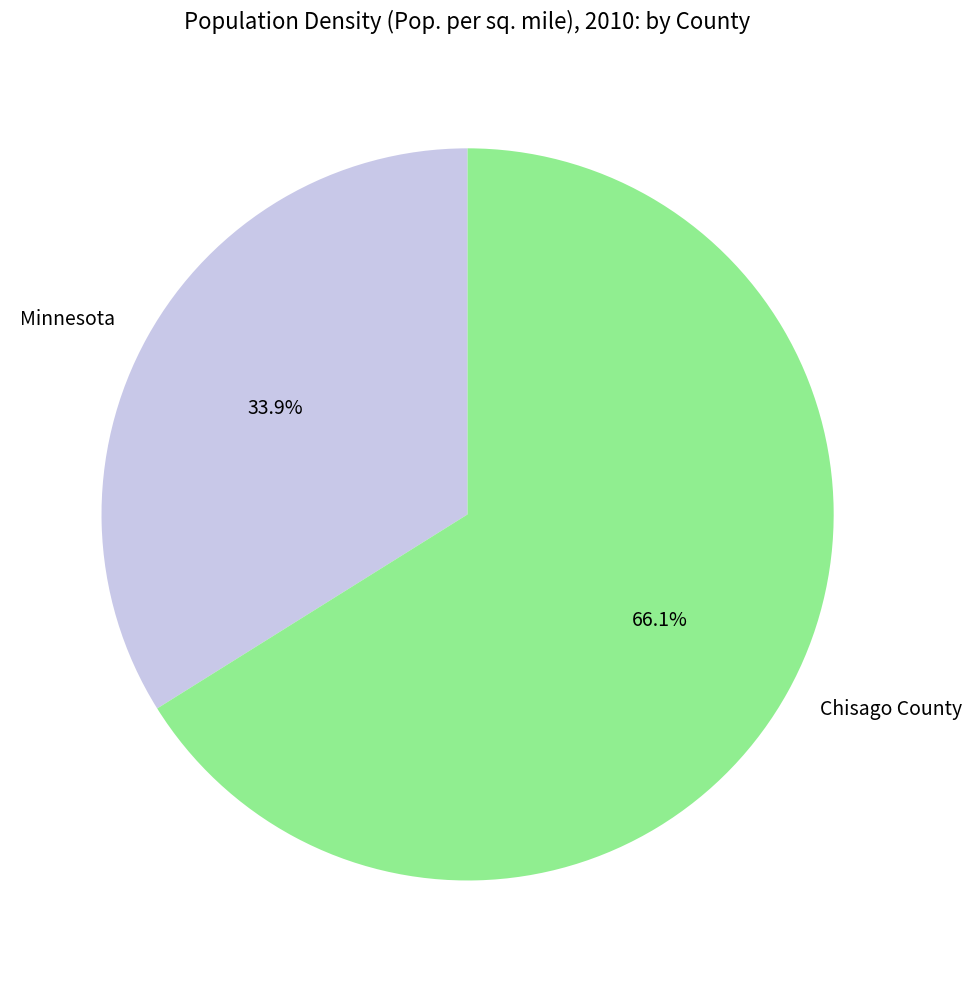

Which slice is the smallest?

Minnesota